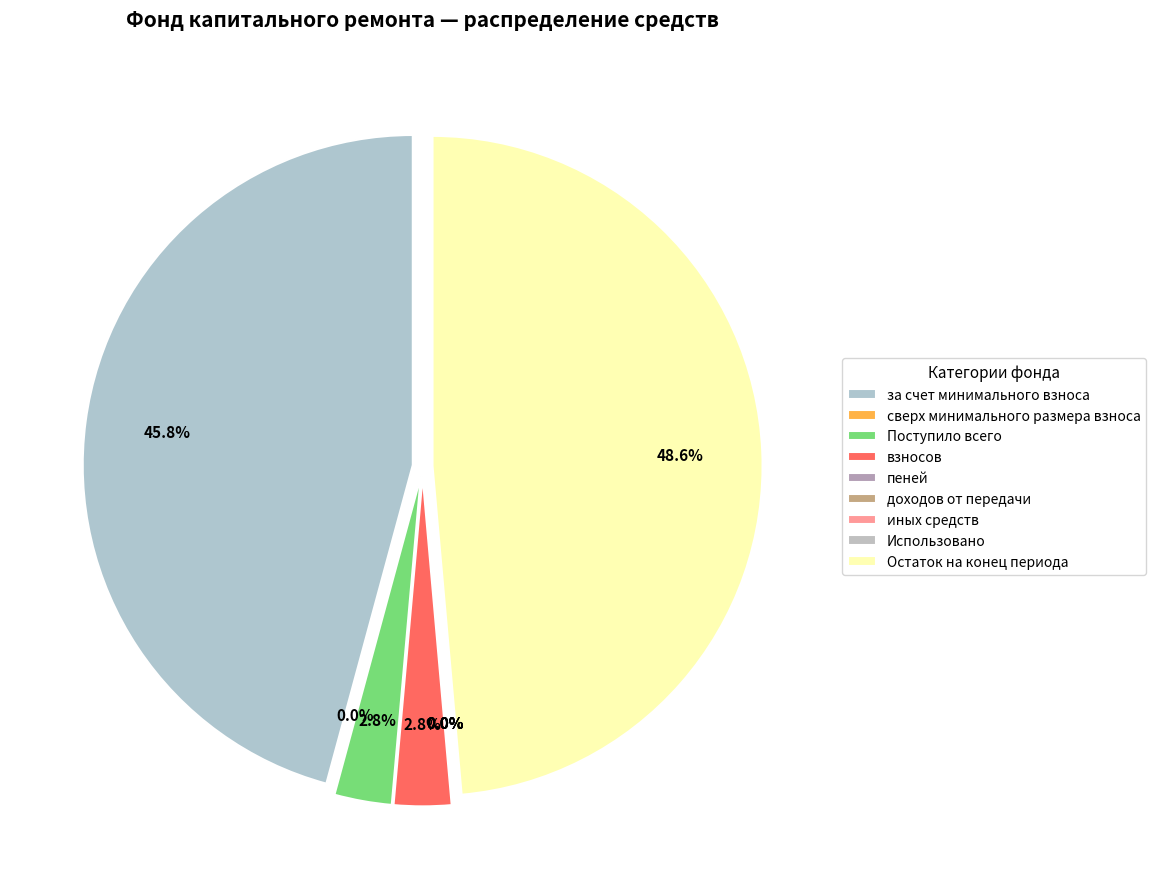

The иных средств slice represents 0% of the pie. True or false?

True